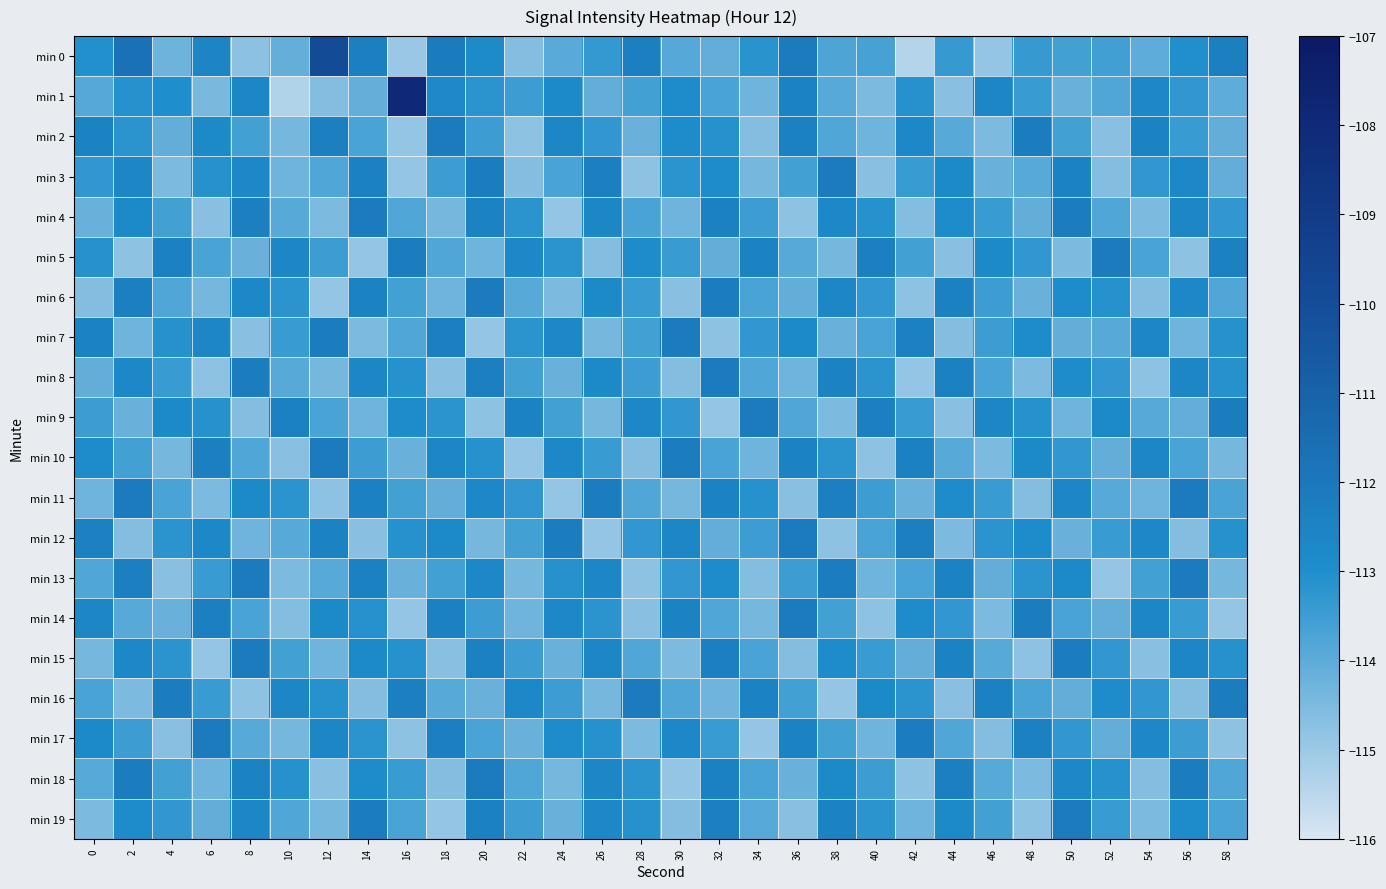

Reading right to left, extract all data points from this chart.

min 0: 58=-112.3	56=-113.0	54=-114.0	52=-113.6	50=-113.6	48=-113.4	46=-114.9	44=-113.4	42=-115.4	40=-113.6	38=-113.8	36=-112.1	34=-113.2	32=-114.1	30=-113.9	28=-112.3	26=-113.3	24=-114.0	22=-114.6	20=-112.9	18=-112.1	16=-115.0	14=-112.3	12=-109.9	10=-114.1	8=-114.7	6=-112.6	4=-114.3	2=-111.7	0=-113.1
min 1: 58=-114.0	56=-113.3	54=-112.7	52=-113.8	50=-114.2	48=-113.4	46=-112.6	44=-114.7	42=-113.1	40=-114.5	38=-113.9	36=-112.5	34=-114.3	32=-113.7	30=-112.9	28=-113.6	26=-114.1	24=-112.8	22=-113.5	20=-113.2	18=-112.7	16=-108.0	14=-114.1	12=-114.6	10=-115.4	8=-112.7	6=-114.5	4=-113.0	2=-113.1	0=-113.9
min 2: 58=-114.1	56=-113.4	54=-112.5	52=-114.7	50=-113.6	48=-112.2	46=-114.5	44=-113.9	42=-112.7	40=-114.3	38=-113.8	36=-112.4	34=-114.6	32=-113.1	30=-112.9	28=-114.2	26=-113.3	24=-112.6	22=-114.8	20=-113.5	18=-112.1	16=-114.9	14=-113.7	12=-112.3	10=-114.4	8=-113.6	6=-112.8	4=-114.1	2=-113.2	0=-112.5
min 3: 58=-114.1	56=-112.7	54=-113.3	52=-114.6	50=-112.5	48=-113.9	46=-114.2	44=-112.8	42=-113.4	40=-114.7	38=-112.1	36=-113.6	34=-114.4	32=-112.9	30=-113.2	28=-114.8	26=-112.3	24=-113.7	22=-114.6	20=-112.2	18=-113.5	16=-114.9	14=-112.4	12=-113.8	10=-114.3	8=-112.7	6=-113.1	4=-114.5	2=-112.6	0=-113.3
min 4: 58=-113.3	56=-112.6	54=-114.5	52=-113.8	50=-112.2	48=-114.1	46=-113.4	44=-112.9	42=-114.6	40=-113.1	38=-112.7	36=-114.8	34=-113.5	32=-112.4	30=-114.3	28=-113.7	26=-112.6	24=-114.9	22=-113.2	20=-112.5	18=-114.4	16=-113.8	14=-112.1	12=-114.5	10=-113.9	8=-112.3	6=-114.7	4=-113.6	2=-112.8	0=-114.2
min 5: 58=-112.4	56=-114.8	54=-113.7	52=-112.1	50=-114.5	48=-113.3	46=-112.8	44=-114.7	42=-113.6	40=-112.3	38=-114.4	36=-113.9	34=-112.5	32=-114.1	30=-113.4	28=-112.9	26=-114.6	24=-113.2	22=-112.7	20=-114.3	18=-113.8	16=-112.2	14=-114.9	12=-113.5	10=-112.6	8=-114.2	6=-113.7	4=-112.4	2=-114.8	0=-113.1
min 6: 58=-113.8	56=-112.7	54=-114.6	52=-113.1	50=-112.9	48=-114.2	46=-113.5	44=-112.4	42=-114.8	40=-113.3	38=-112.6	36=-114.1	34=-113.7	32=-112.2	30=-114.7	28=-113.4	26=-112.8	24=-114.5	22=-113.9	20=-112.1	18=-114.3	16=-113.6	14=-112.5	12=-114.9	10=-113.2	8=-112.7	6=-114.4	4=-113.8	2=-112.3	0=-114.6
min 7: 58=-113.1	56=-114.3	54=-112.6	52=-113.9	50=-114.1	48=-112.9	46=-113.5	44=-114.6	42=-112.4	40=-113.7	38=-114.2	36=-112.8	34=-113.3	32=-114.8	30=-112.1	28=-113.6	26=-114.4	24=-112.7	22=-113.2	20=-114.9	18=-112.3	16=-113.8	14=-114.5	12=-112.2	10=-113.4	8=-114.7	6=-112.6	4=-113.1	2=-114.3	0=-112.5
min 8: 58=-113.1	56=-112.6	54=-114.8	52=-113.3	50=-112.9	48=-114.5	46=-113.7	44=-112.4	42=-114.9	40=-113.2	38=-112.5	36=-114.3	34=-113.8	32=-112.1	30=-114.6	28=-113.5	26=-112.8	24=-114.2	22=-113.6	20=-112.3	18=-114.7	16=-113.1	14=-112.6	12=-114.4	10=-113.9	8=-112.2	6=-114.8	4=-113.4	2=-112.7	0=-114.1
min 9: 58=-112.2	56=-114.1	54=-113.9	52=-112.8	50=-114.3	48=-113.1	46=-112.6	44=-114.7	42=-113.4	40=-112.3	38=-114.5	36=-113.8	34=-112.1	32=-114.9	30=-113.3	28=-112.7	26=-114.4	24=-113.6	22=-112.5	20=-114.8	18=-113.2	16=-112.9	14=-114.3	12=-113.7	10=-112.4	8=-114.6	6=-113.1	4=-112.8	2=-114.2	0=-113.5
min 10: 58=-114.4	56=-113.7	54=-112.6	52=-114.1	50=-113.3	48=-112.8	46=-114.5	44=-113.9	42=-112.4	40=-114.8	38=-113.2	36=-112.5	34=-114.3	32=-113.7	30=-112.2	28=-114.6	26=-113.4	24=-112.7	22=-114.9	20=-113.1	18=-112.6	16=-114.2	14=-113.5	12=-112.1	10=-114.7	8=-113.8	6=-112.3	4=-114.4	2=-113.6	0=-112.9
min 11: 58=-113.7	56=-112.1	54=-114.3	52=-113.9	50=-112.6	48=-114.6	46=-113.4	44=-112.9	42=-114.2	40=-113.5	38=-112.3	36=-114.7	34=-113.1	32=-112.5	30=-114.4	28=-113.8	26=-112.2	24=-114.9	22=-113.3	20=-112.7	18=-114.1	16=-113.6	14=-112.4	12=-114.8	10=-113.2	8=-112.8	6=-114.5	4=-113.7	2=-112.1	0=-114.3
min 12: 58=-113.1	56=-114.6	54=-112.7	52=-113.4	50=-114.2	48=-112.9	46=-113.2	44=-114.5	42=-112.3	40=-113.7	38=-114.8	36=-112.1	34=-113.5	32=-114.1	30=-112.6	28=-113.3	26=-114.9	24=-112.2	22=-113.6	20=-114.4	18=-112.8	16=-113.1	14=-114.7	12=-112.5	10=-113.9	8=-114.3	6=-112.7	4=-113.2	2=-114.6	0=-112.4
min 13: 58=-114.4	56=-112.1	54=-113.6	52=-114.9	50=-112.8	48=-113.2	46=-114.1	44=-112.5	42=-113.7	40=-114.3	38=-112.2	36=-113.5	34=-114.6	32=-112.9	30=-113.3	28=-114.8	26=-112.6	24=-113.1	22=-114.4	20=-112.7	18=-113.6	16=-114.2	14=-112.4	12=-113.9	10=-114.5	8=-112.1	6=-113.4	4=-114.7	2=-112.3	0=-113.8
min 14: 58=-114.9	56=-113.4	54=-112.6	52=-114.1	50=-113.7	48=-112.2	46=-114.5	44=-113.3	42=-112.9	40=-114.8	38=-113.6	36=-112.1	34=-114.4	32=-113.8	30=-112.5	28=-114.7	26=-113.2	24=-112.7	22=-114.3	20=-113.5	18=-112.4	16=-114.9	14=-113.1	12=-112.8	10=-114.6	8=-113.7	6=-112.3	4=-114.2	2=-113.9	0=-112.6
min 15: 58=-113.1	56=-112.6	54=-114.7	52=-113.3	50=-112.2	48=-114.8	46=-113.9	44=-112.5	42=-114.1	40=-113.4	38=-112.9	36=-114.6	34=-113.7	32=-112.3	30=-114.5	28=-113.8	26=-112.6	24=-114.2	22=-113.5	20=-112.4	18=-114.7	16=-113.1	14=-112.8	12=-114.3	10=-113.6	8=-112.1	6=-114.9	4=-113.2	2=-112.7	0=-114.4
min 16: 58=-112.2	56=-114.6	54=-113.3	52=-112.9	50=-114.1	48=-113.7	46=-112.4	44=-114.7	42=-113.2	40=-112.8	38=-114.9	36=-113.6	34=-112.5	32=-114.3	30=-113.8	28=-112.1	26=-114.4	24=-113.5	22=-112.7	20=-114.2	18=-113.9	16=-112.3	14=-114.6	12=-113.1	10=-112.6	8=-114.8	6=-113.4	4=-112.2	2=-114.5	0=-113.7
min 17: 58=-114.8	56=-113.5	54=-112.7	52=-114.1	50=-113.3	48=-112.4	46=-114.6	44=-113.8	42=-112.2	40=-114.3	38=-113.6	36=-112.5	34=-114.9	32=-113.4	30=-112.7	28=-114.5	26=-113.1	24=-112.9	22=-114.2	20=-113.7	18=-112.3	16=-114.8	14=-113.2	12=-112.6	10=-114.4	8=-113.9	6=-112.1	4=-114.7	2=-113.5	0=-112.8
min 18: 58=-113.8	56=-112.2	54=-114.6	52=-113.1	50=-112.7	48=-114.5	46=-113.9	44=-112.3	42=-114.8	40=-113.5	38=-112.8	36=-114.2	34=-113.7	32=-112.4	30=-114.9	28=-113.2	26=-112.6	24=-114.4	22=-113.8	20=-112.1	18=-114.6	16=-113.4	14=-112.9	12=-114.7	10=-113.1	8=-112.5	6=-114.3	4=-113.6	2=-112.2	0=-113.9
min 19: 58=-113.7	56=-112.9	54=-114.5	52=-113.4	50=-112.1	48=-114.8	46=-113.6	44=-112.8	42=-114.3	40=-113.2	38=-112.5	36=-114.7	34=-113.9	32=-112.3	30=-114.6	28=-113.1	26=-112.7	24=-114.2	22=-113.5	20=-112.4	18=-114.9	16=-113.7	14=-112.2	12=-114.4	10=-113.8	8=-112.6	6=-114.1	4=-113.3	2=-112.9	0=-114.5